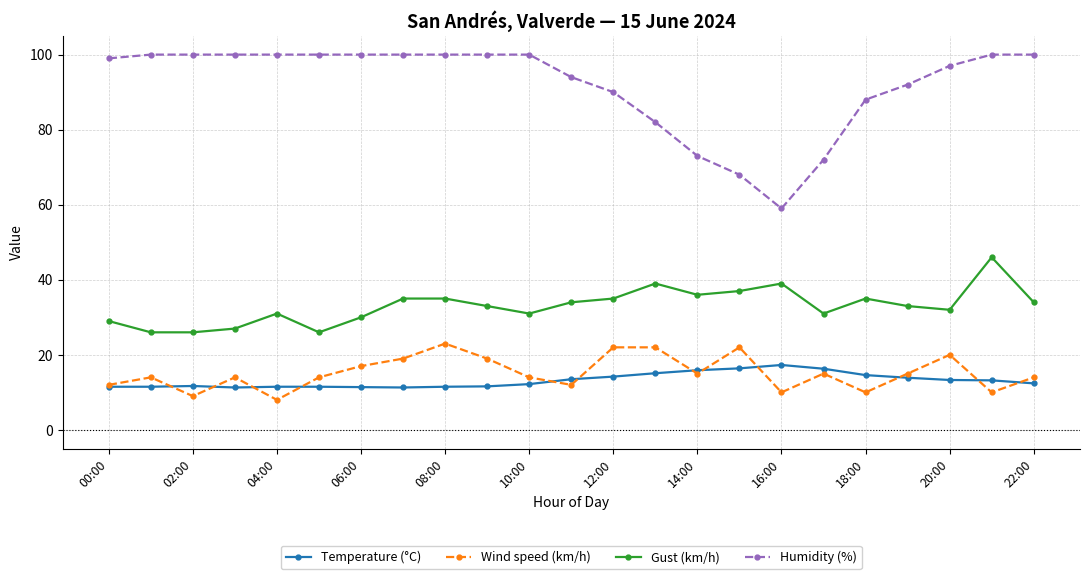

How many categories are shown in the chart?

23